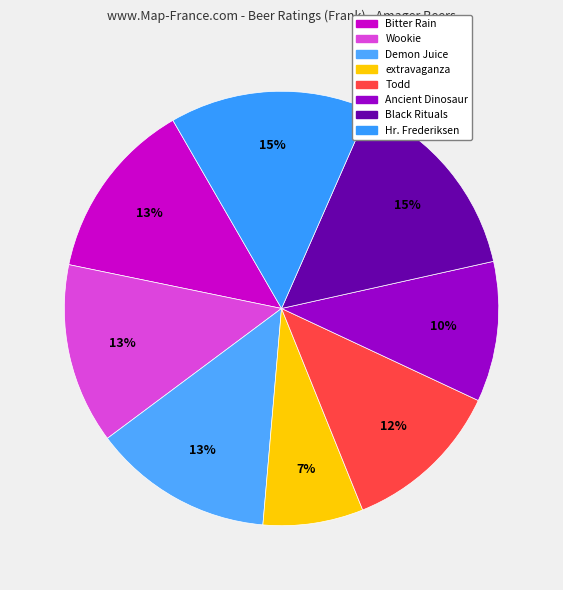

Rank the categories by value from highest to lowest.

Black Rituals, Hr. Frederiksen, Bitter Rain, Wookie, Demon Juice, Todd, Ancient Dinosaur, extravaganza